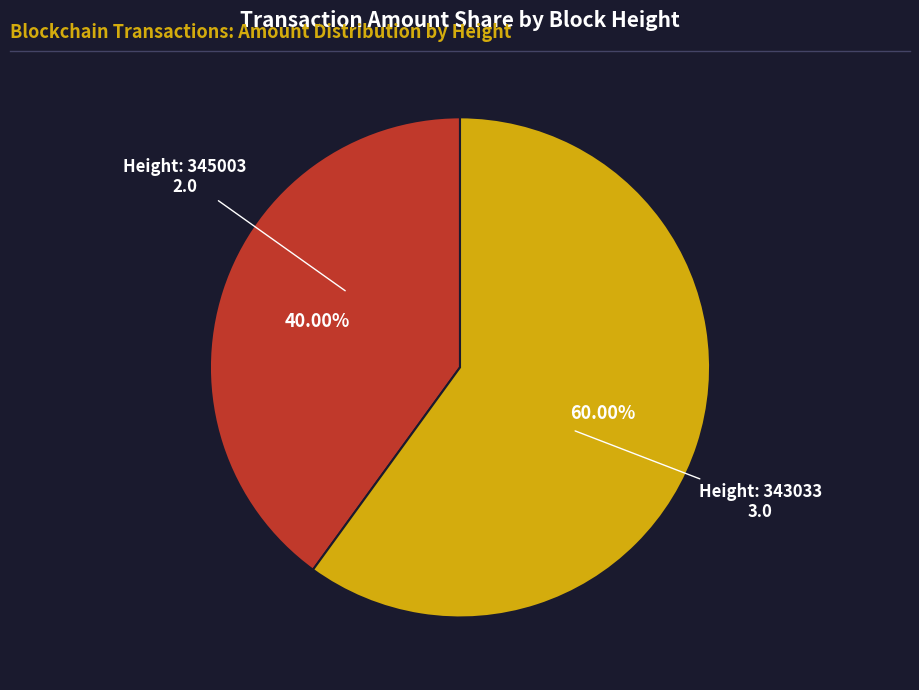

How many segments does this pie chart have?

2